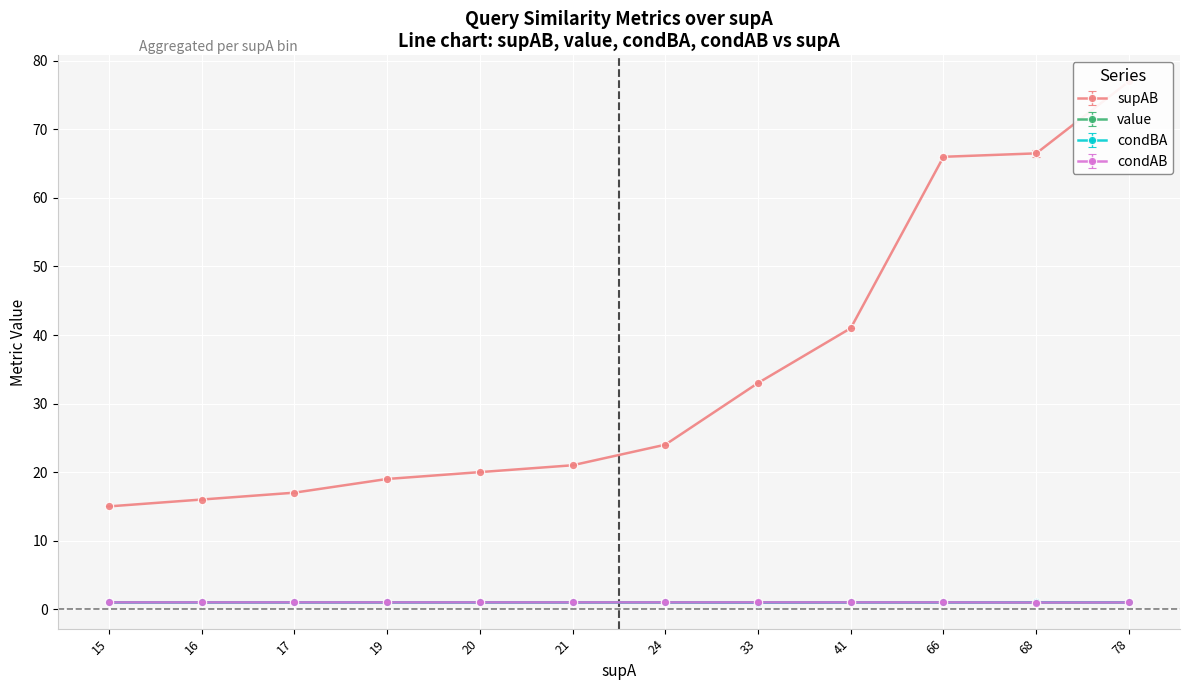

Which series changed the most between 9 and 24?

supAB